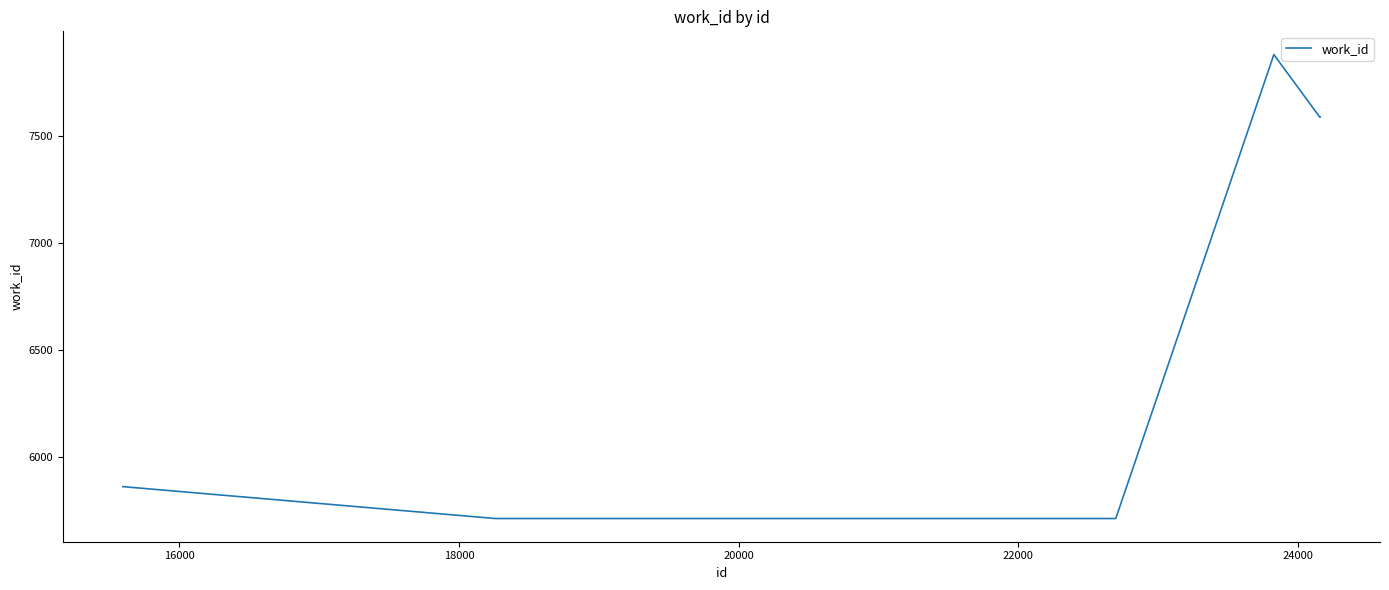

What is the minimum value shown in the chart?

5712